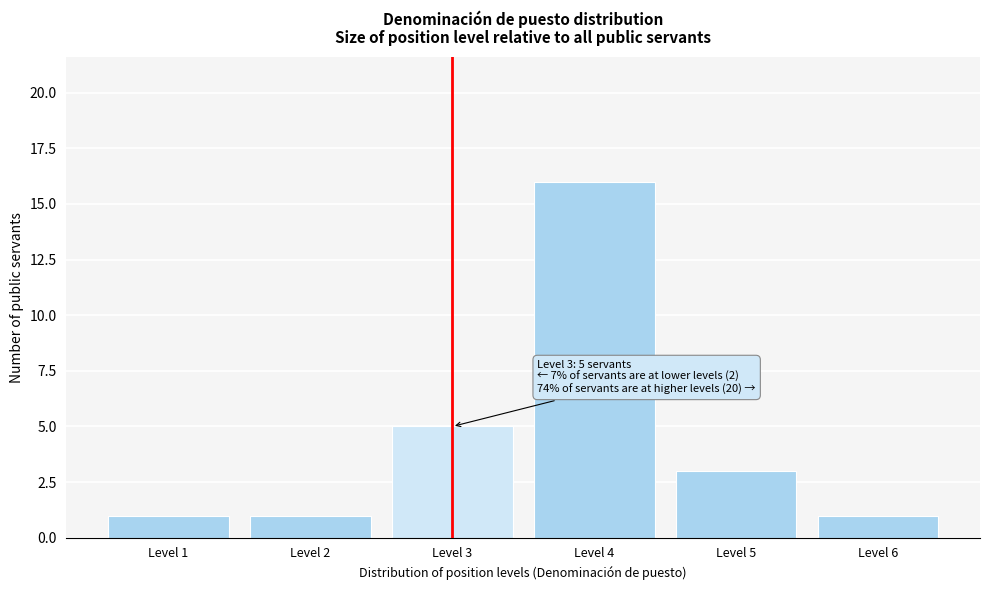

Over which range of the x-axis is the bar tallest?

3.5 to 4.5